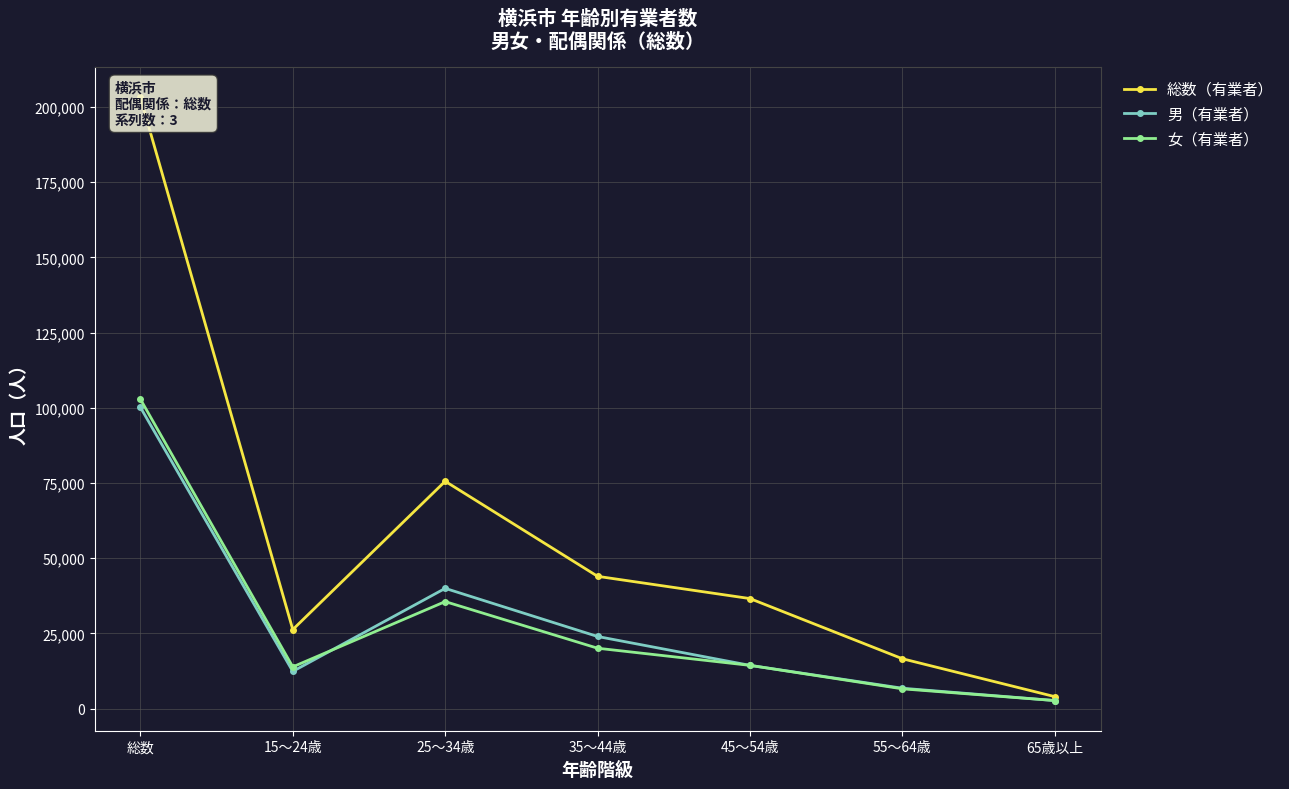

In 女（有業者）, how many points are lower than both neighbors (excluding endpoints)?

1